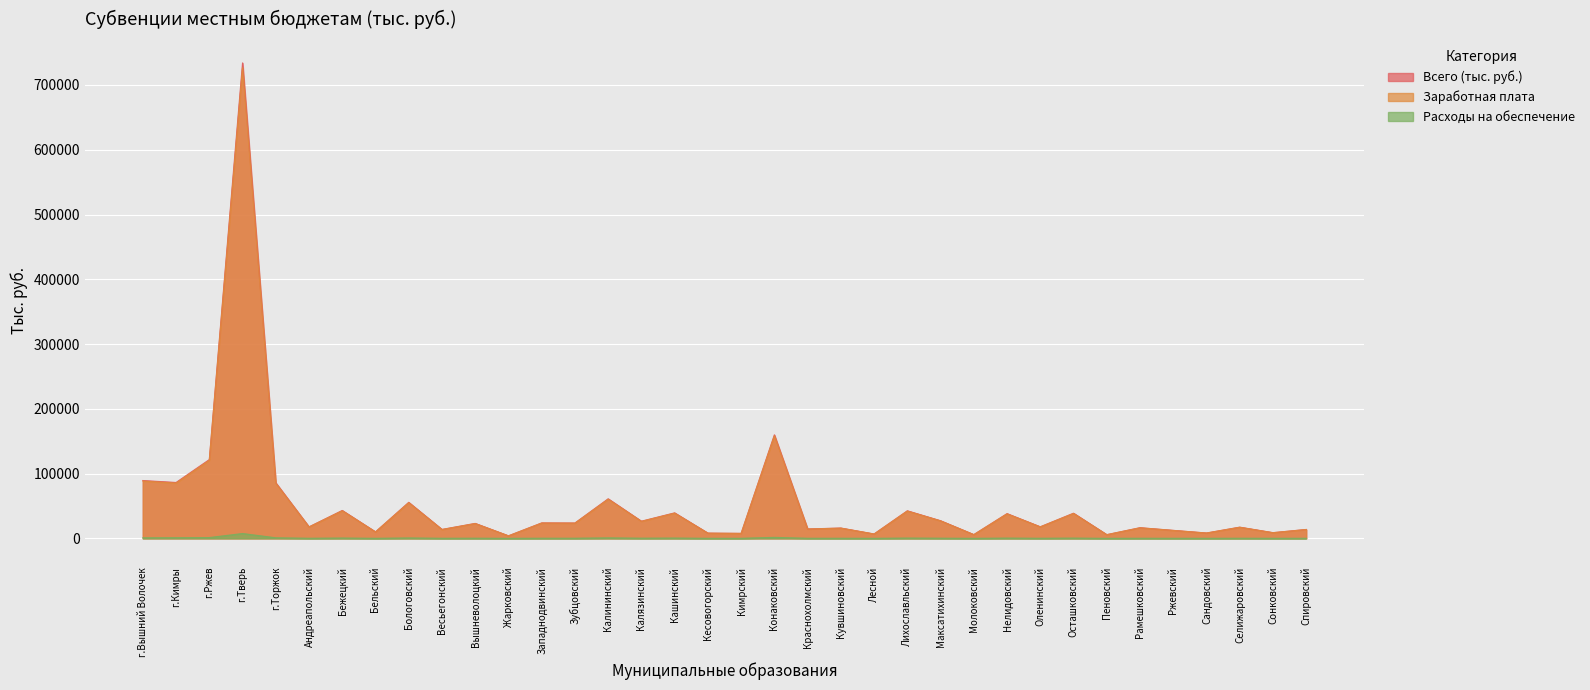

At how many categories does at least one series exceed 472876?

1